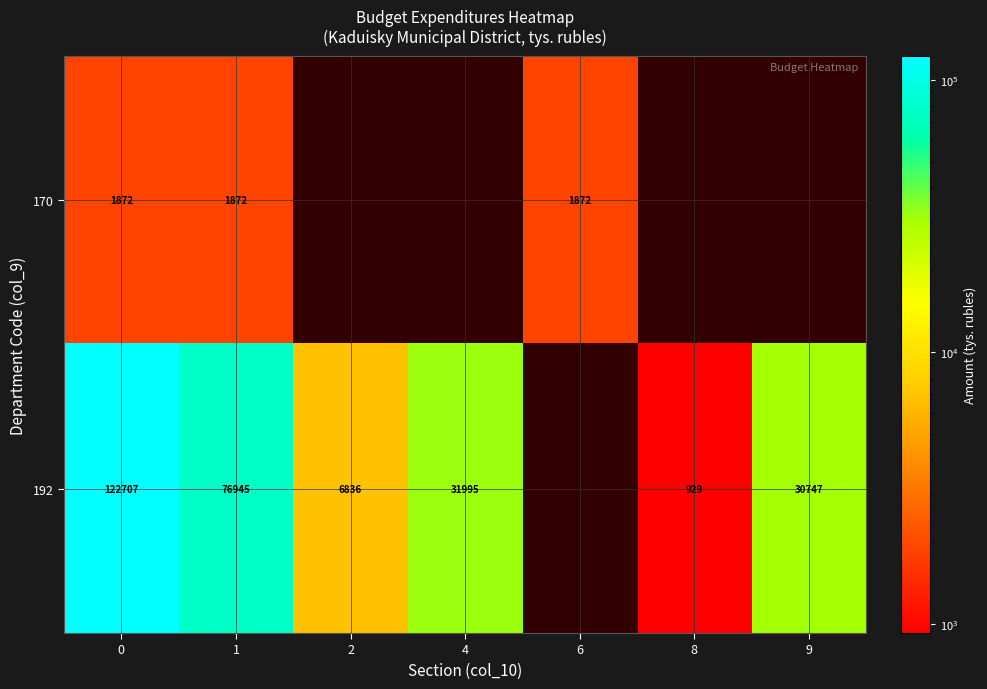

The value of 170 at 6 is 2572.4. True or false?

False